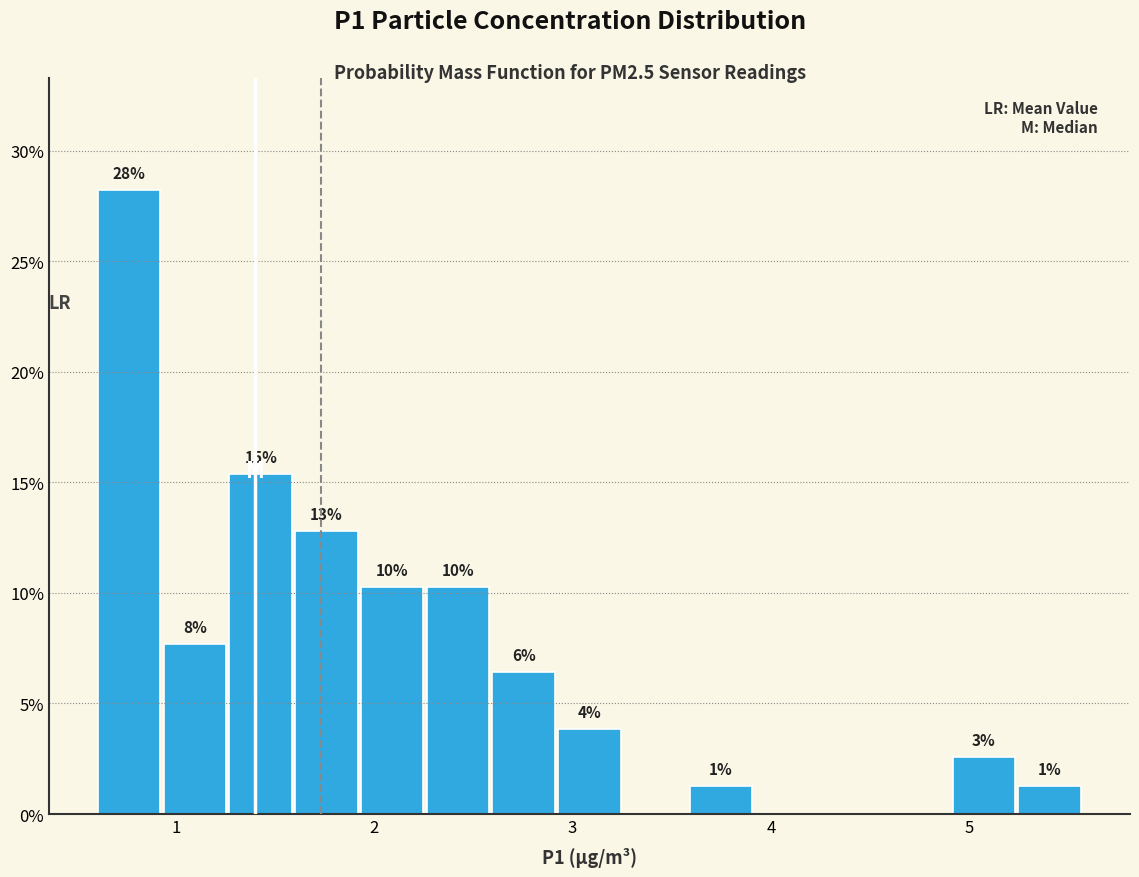

Read against the x-axis, roughly where is the centre of the tallest bar?

0.8